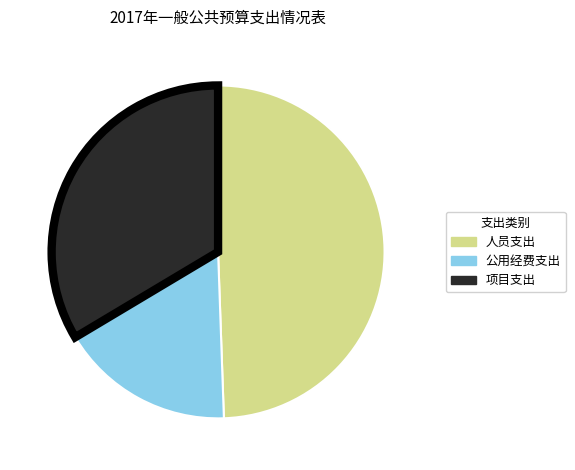

True or false: 项目支出 accounts for 34% of the total.

True